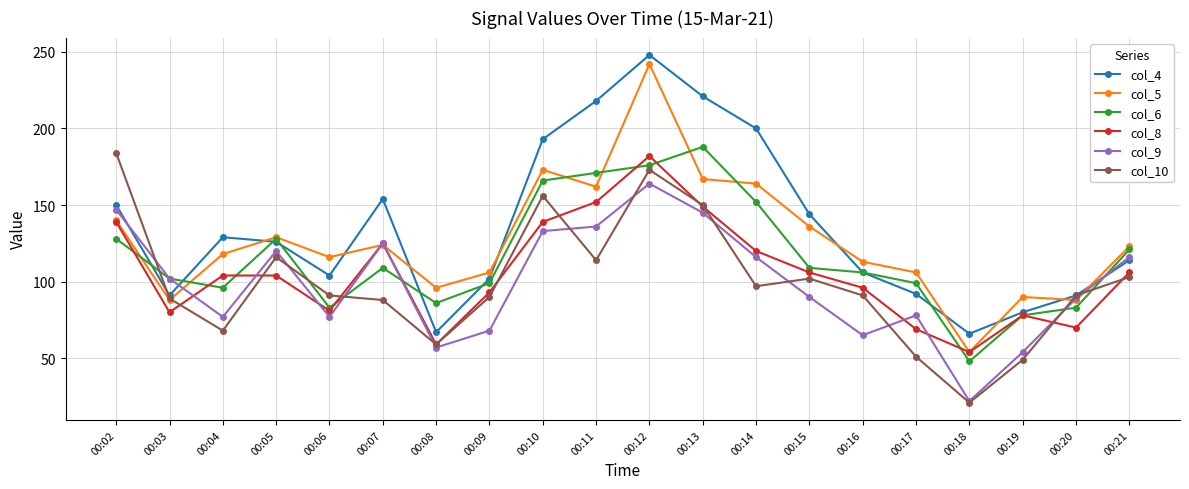

True or false: col_6 and col_4 intersect in this chart.

True